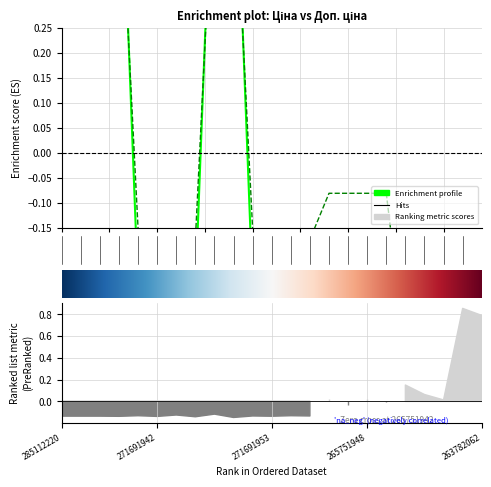

Is the value of Ціна at 271681953 greater than the value of Доп. ціна at 271681948?

No